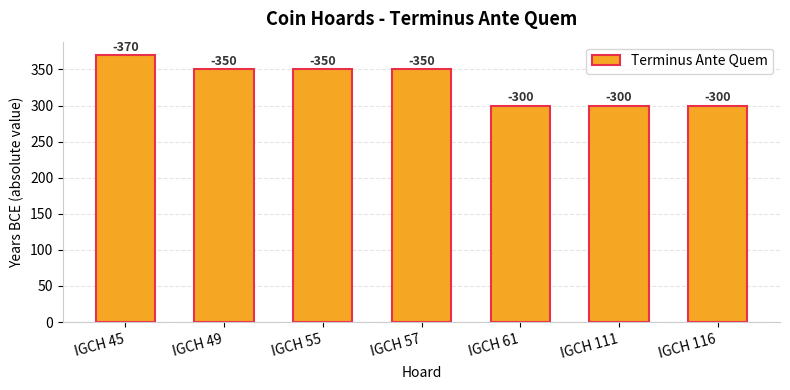

What is the value of the 7th bar from the left?

300